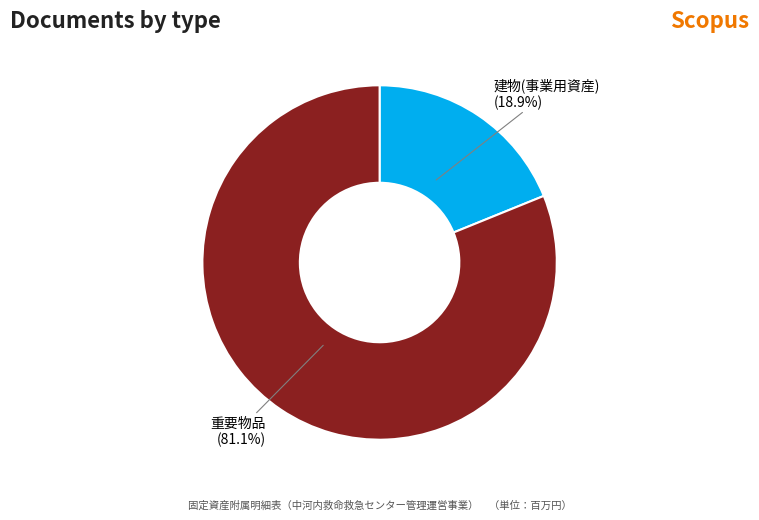

What is the largest slice in the pie chart?

重要物品